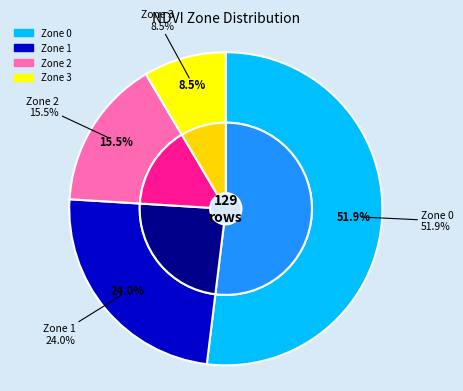

To the nearest percent, what percentage of the pie is Zone 0?

52%